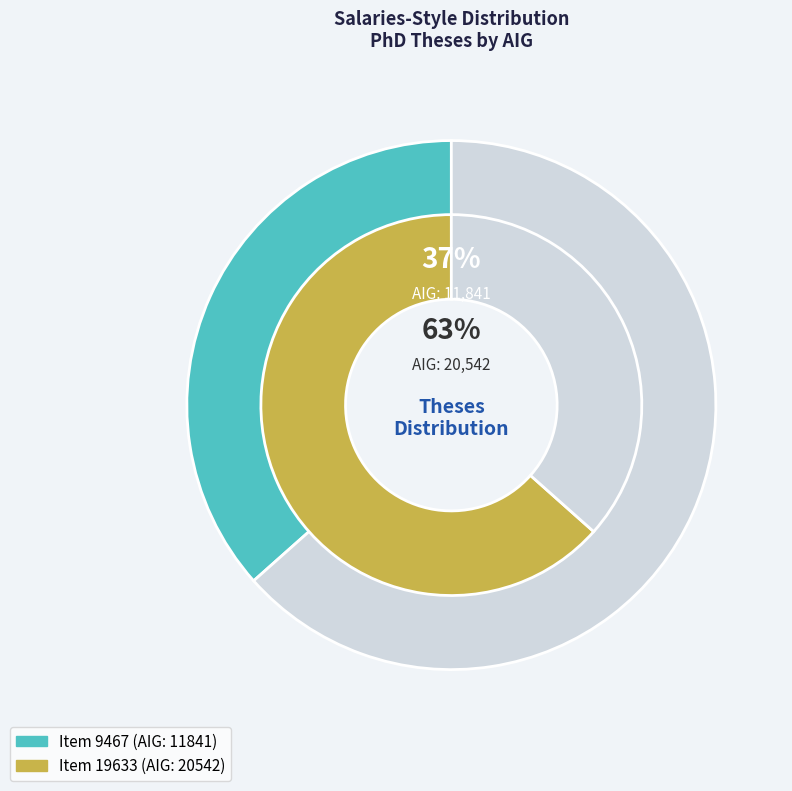

Is the sum of 9467 and 19633 greater than half?

Yes